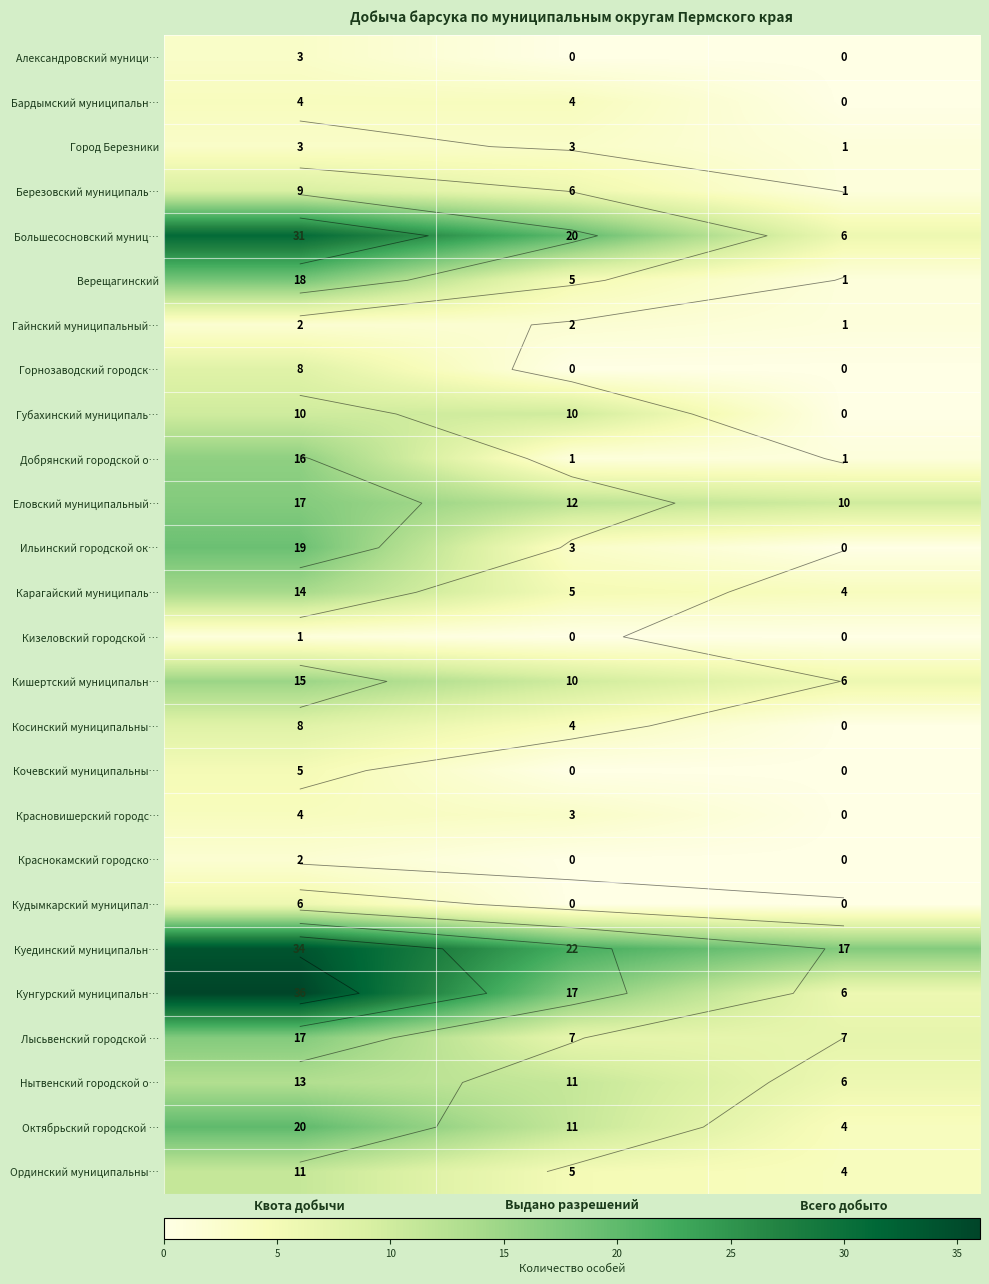

What is the sum of the Гайнский муниципальный… values at Квота добычи and Всего добыто?

3